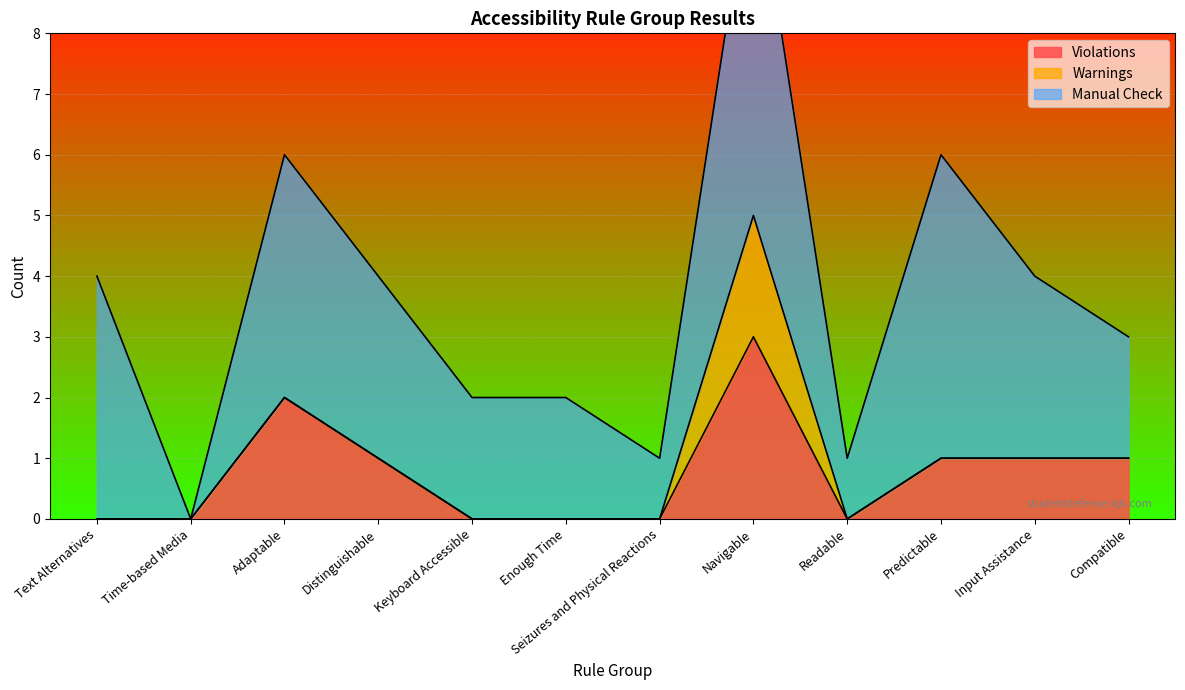

True or false: Warnings and Violations cross at least once.

False